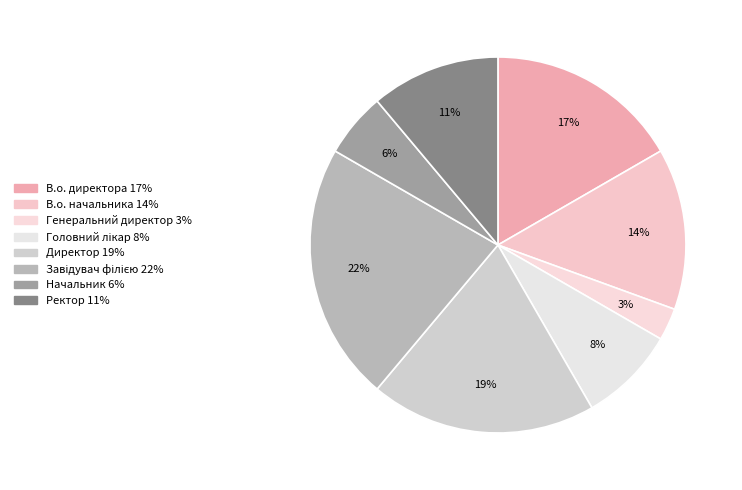

What is the ratio of the value at Генеральний директор to the value at Завідувач філією?

0.1